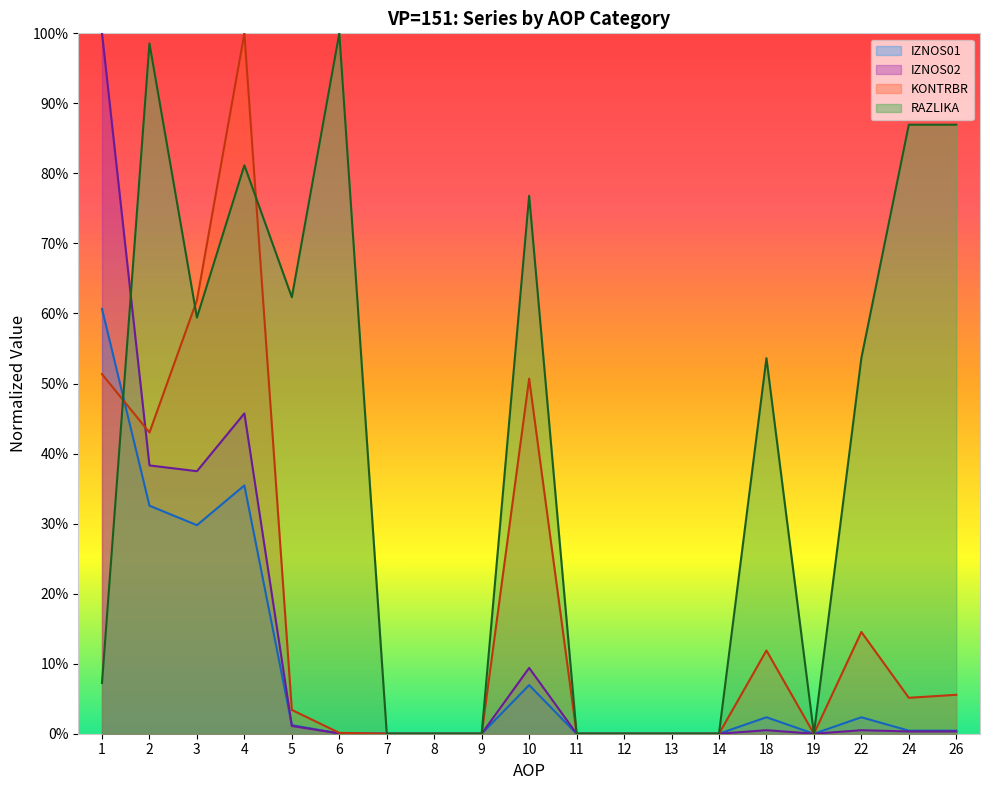

What is the value of the RAZLIKA point at the 10th from the left?

0.8